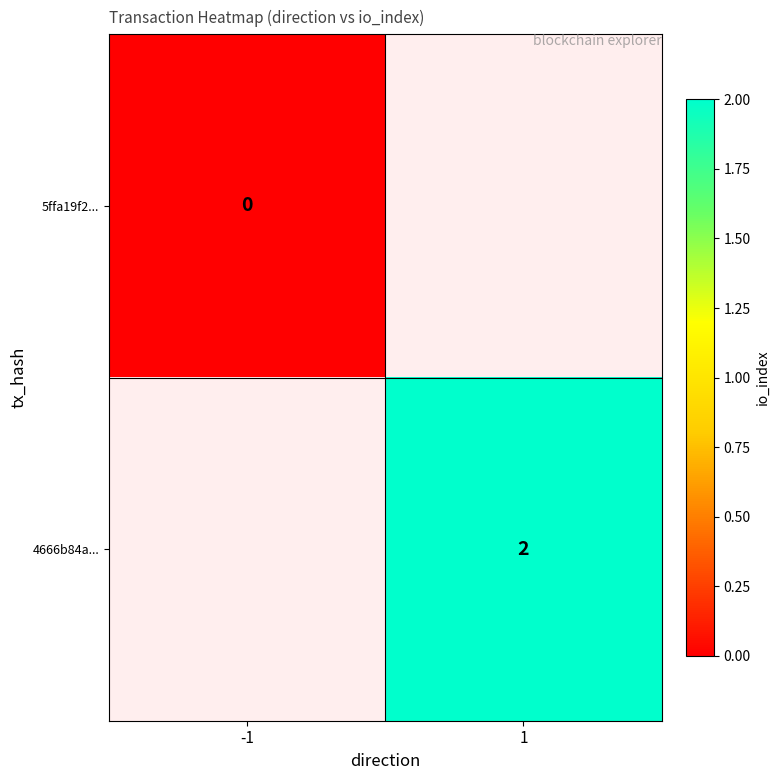

Is the value of 4666b84a... at 1 greater than the value of 5ffa19f2... at -1?

Yes